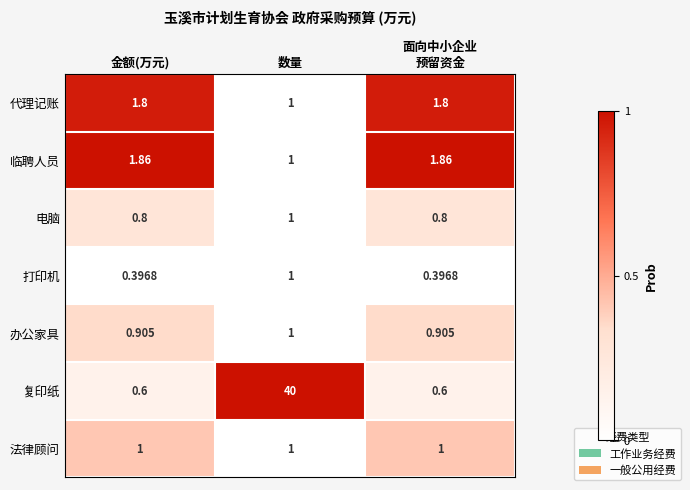

Which series has the largest total across all categories?

复印纸